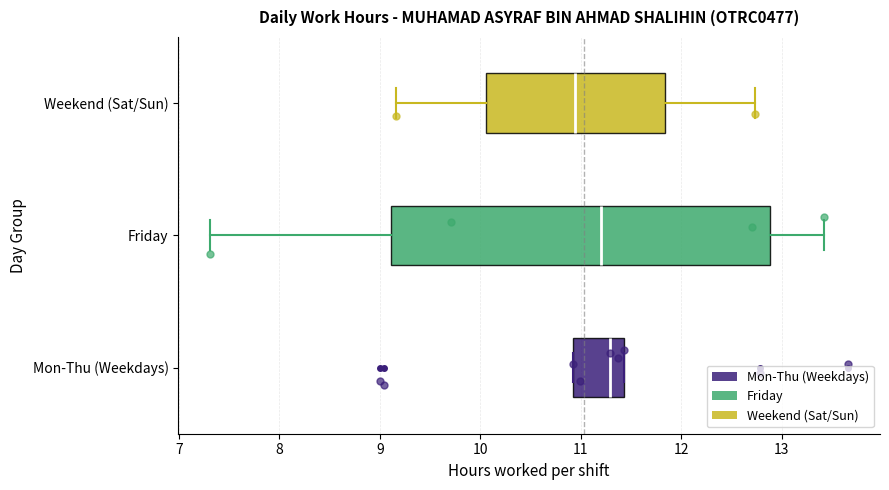

Reading bottom to top, read every box against the x-axis: the position of its median line, the range the box covers, and the ends of its whiskers. The values are not printed on the chart, so give them approximately, as read against the axis.

Mon-Thu (Weekdays): median 11.3, box 10.9 to 11.4, whiskers 10.9 to 11.4
Friday: median 11.2, box 9.1 to 12.9, whiskers 7.3 to 13.4
Weekend (Sat/Sun): median 10.9, box 10.1 to 11.8, whiskers 9.2 to 12.7